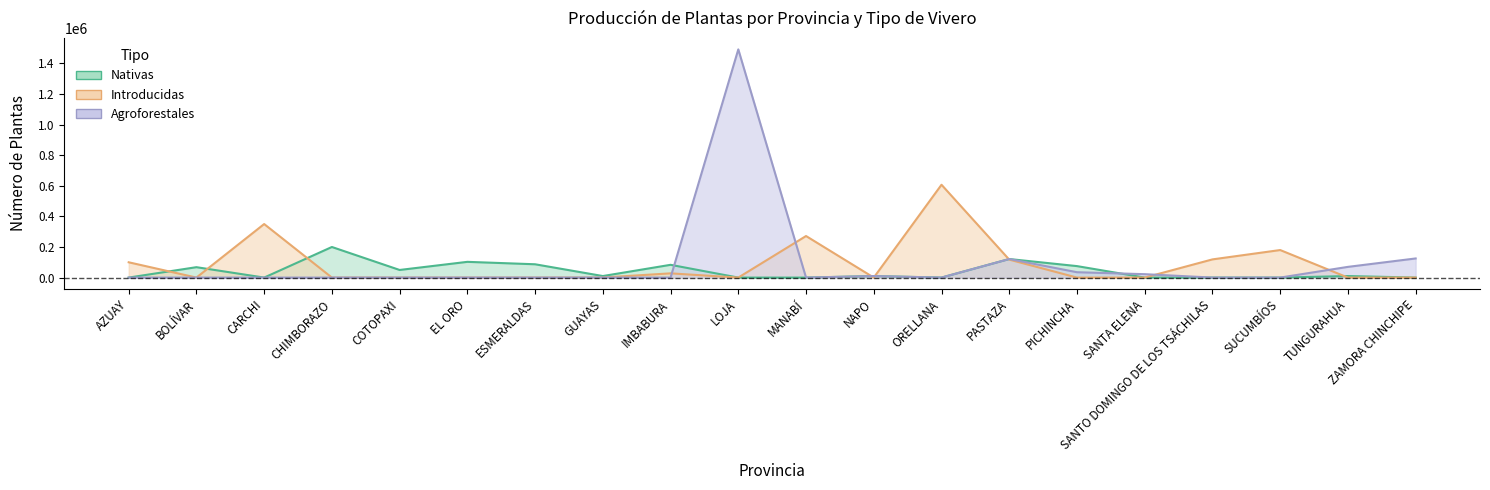

In Agroforestales, how many points are higher than both neighbors (excluding endpoints)?

3